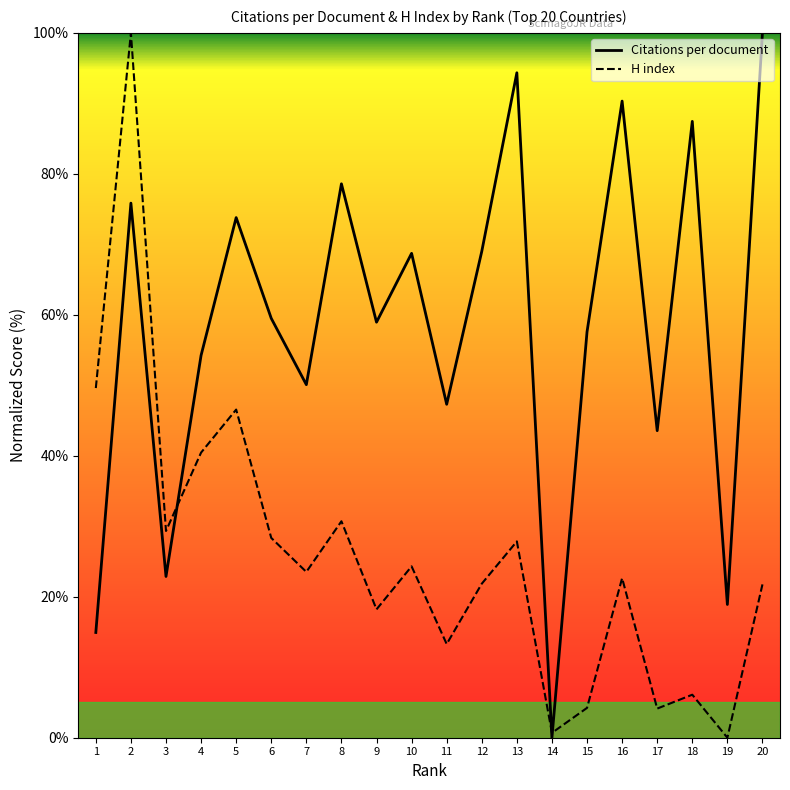

In Citations per document, how many points are lower than both neighbors (excluding endpoints)?

7